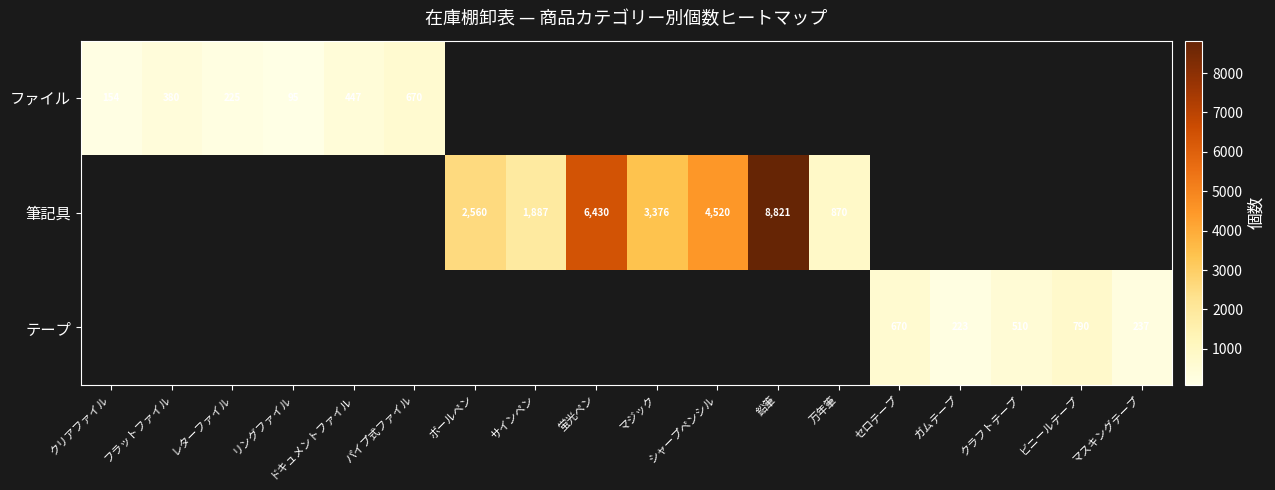

The テープ series shows 223 at ガムテープ. True or false?

True